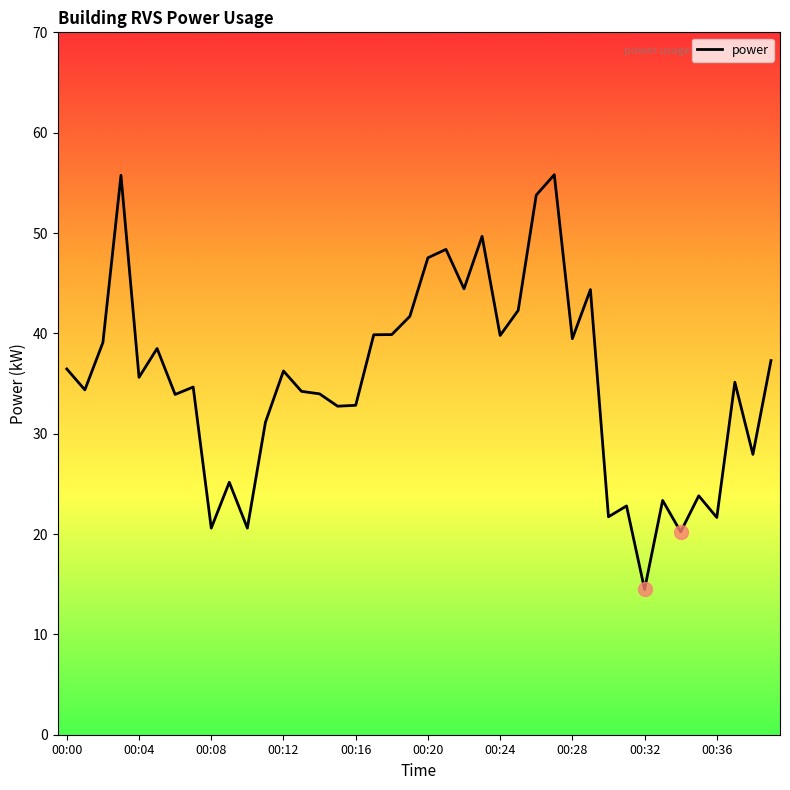

What is the smallest value displayed?

14.5